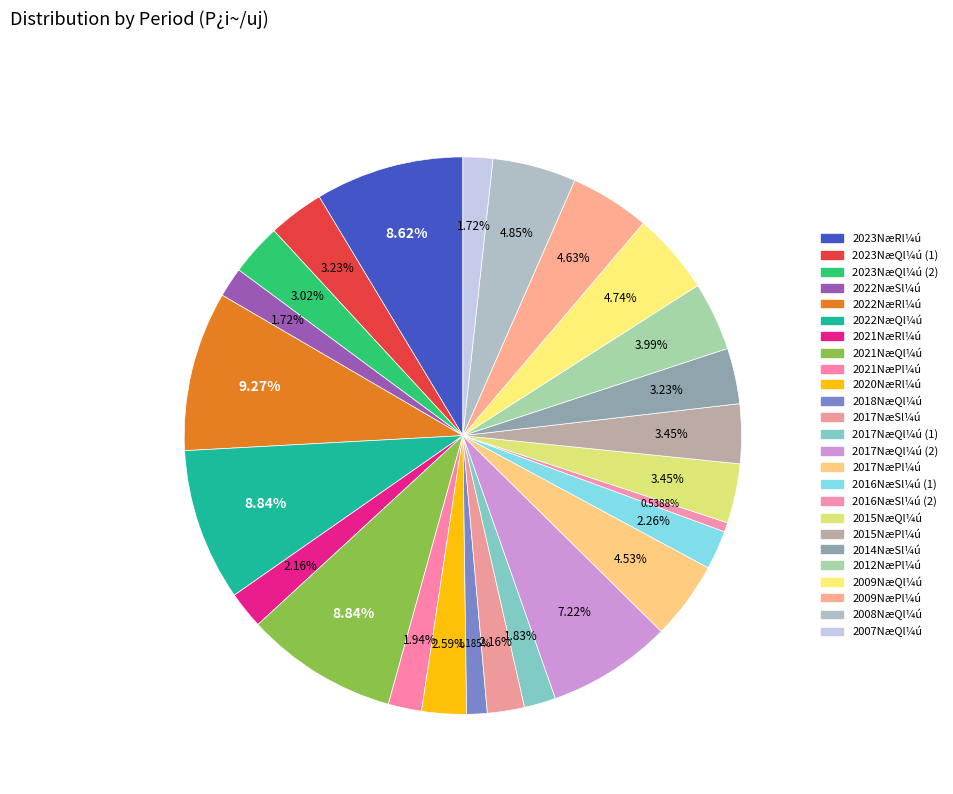

How many segments does this pie chart have?

25